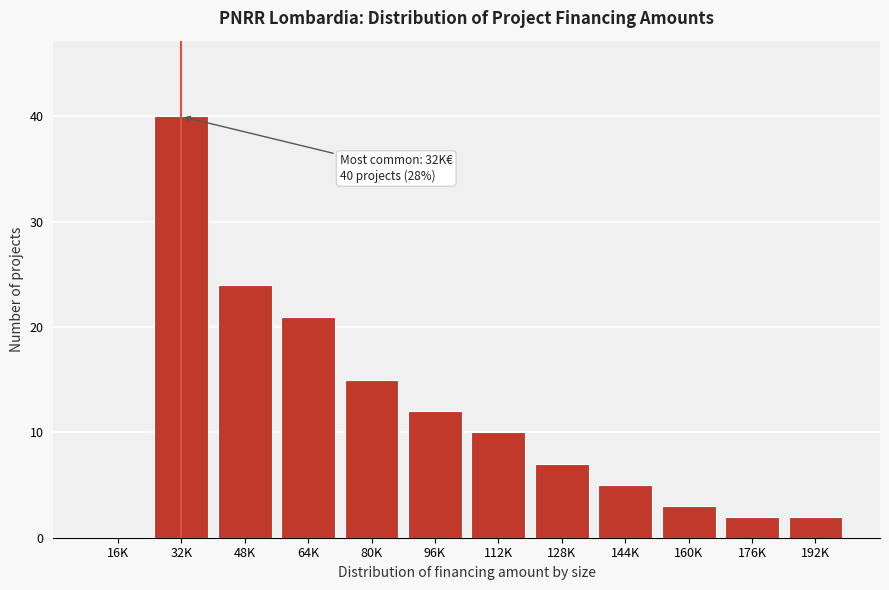

Reading left to right, what are all the values shown in this chart?

16K=0	32K=40	48K=24	64K=21	80K=15	96K=12	112K=10	128K=7	144K=5	160K=3	176K=2	192K=2